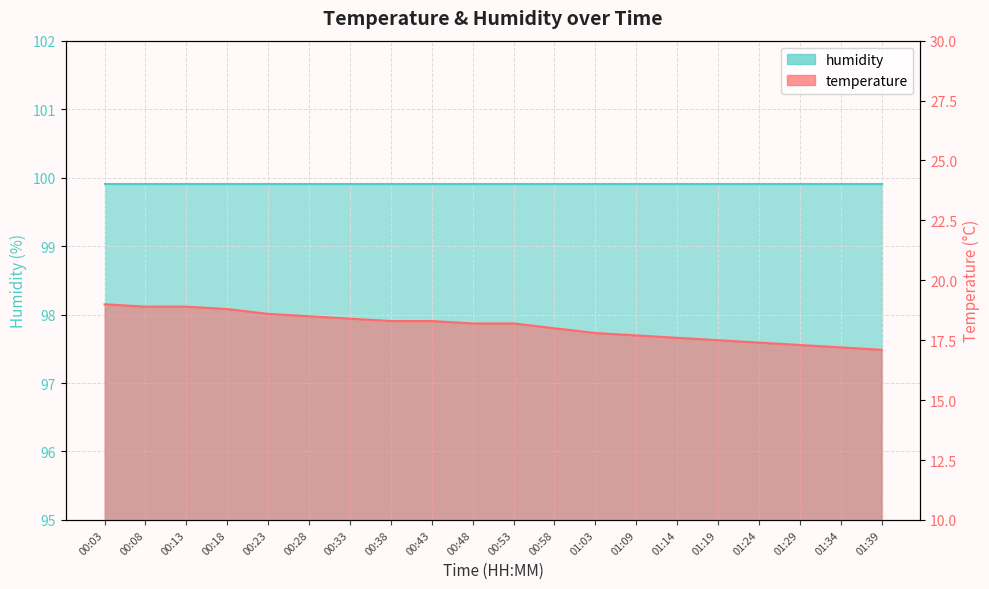

Count the number of values greater than 18.

11